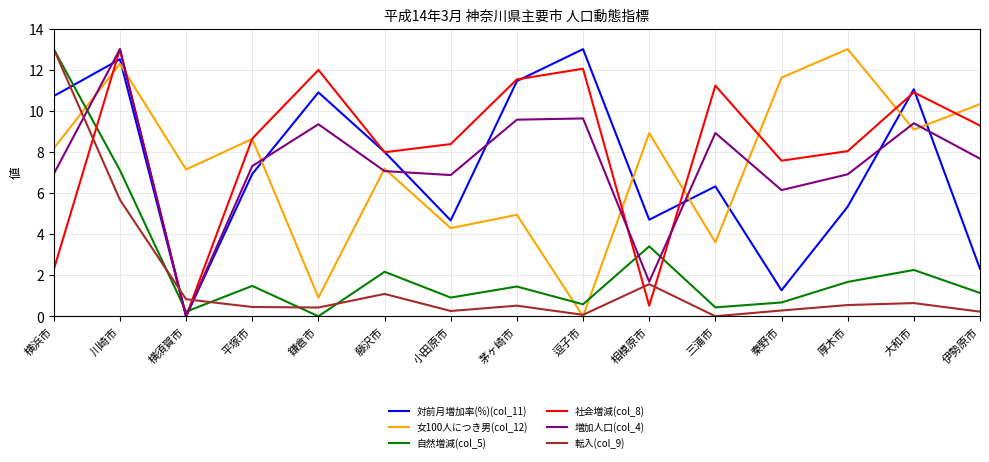

Between 茅ヶ崎市 and 相模原市, which series saw the biggest shift?

社会増減(col_8)